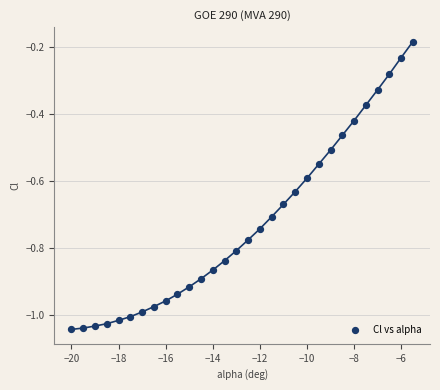

What is the range of Y values (max minus min)?

0.9